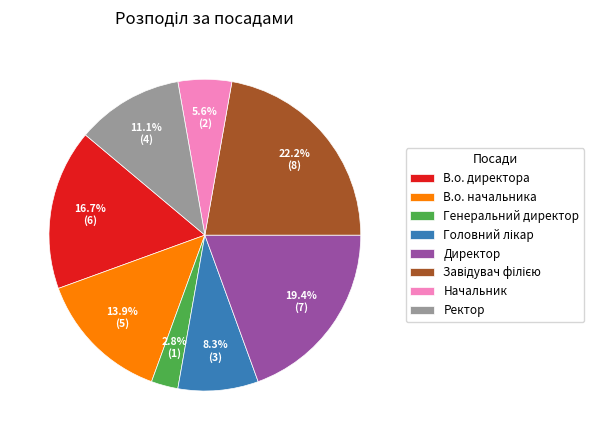

How many slices are in this pie chart?

8